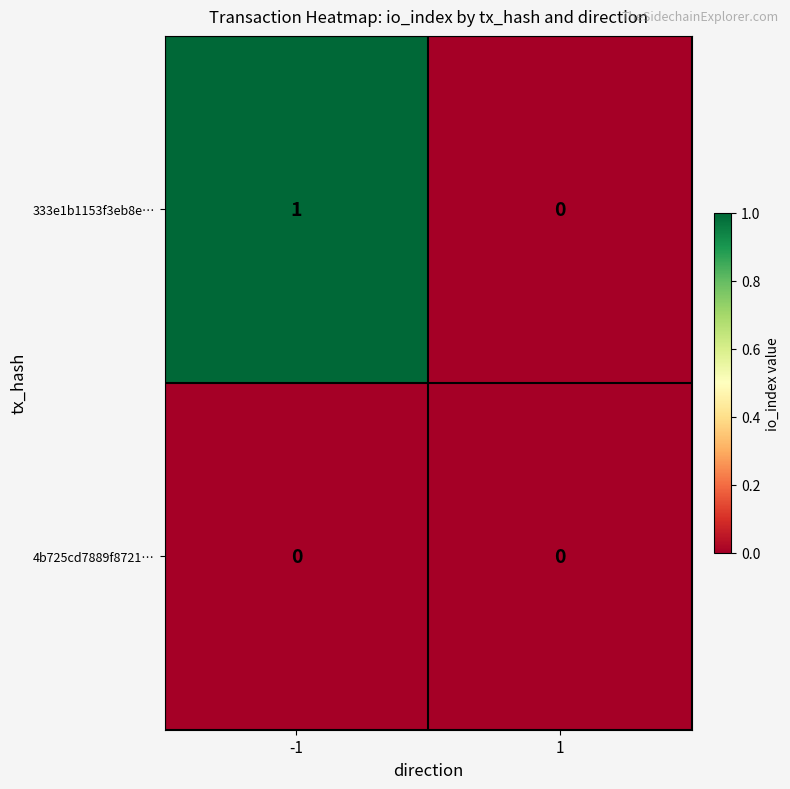

Reading right to left, extract all data points from this chart.

333e1b1153f3eb8e…: 1=0	-1=1
4b725cd7889f8721…: 1=0	-1=0